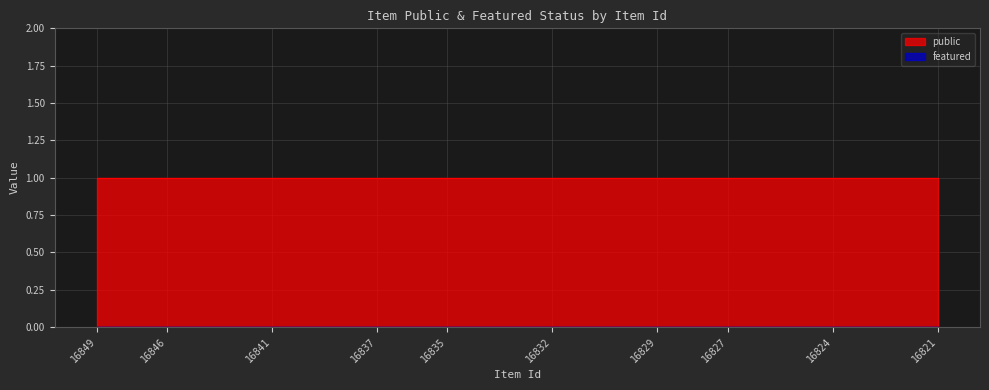

Read the public value at 16825.

1